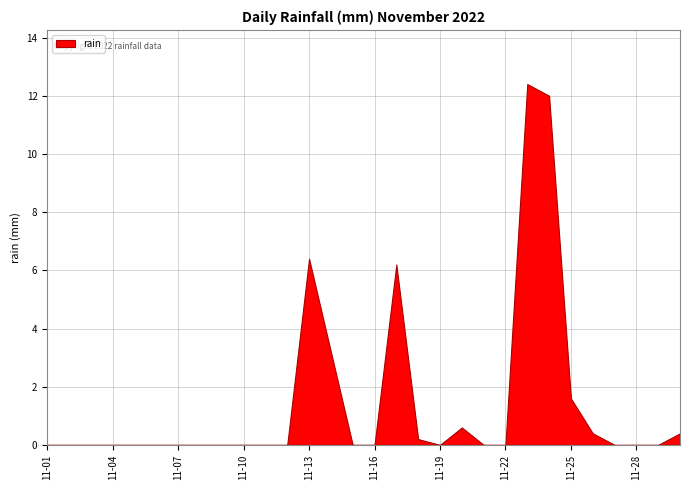

The value at 2022-11-20 is 0.6. True or false?

True